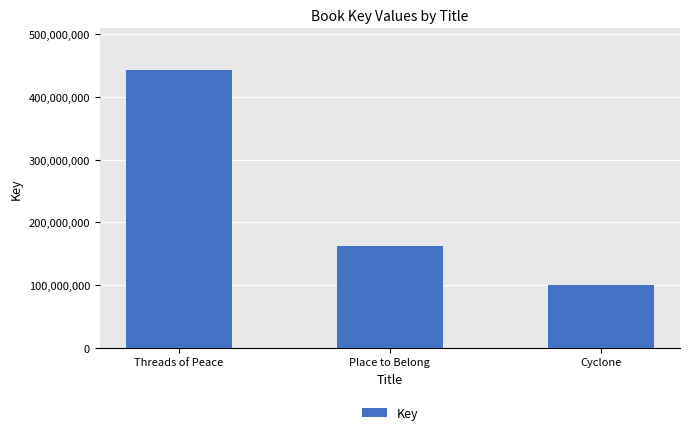

List the labels in order of value, largest first.

Threads of Peace, Place to Belong, Cyclone